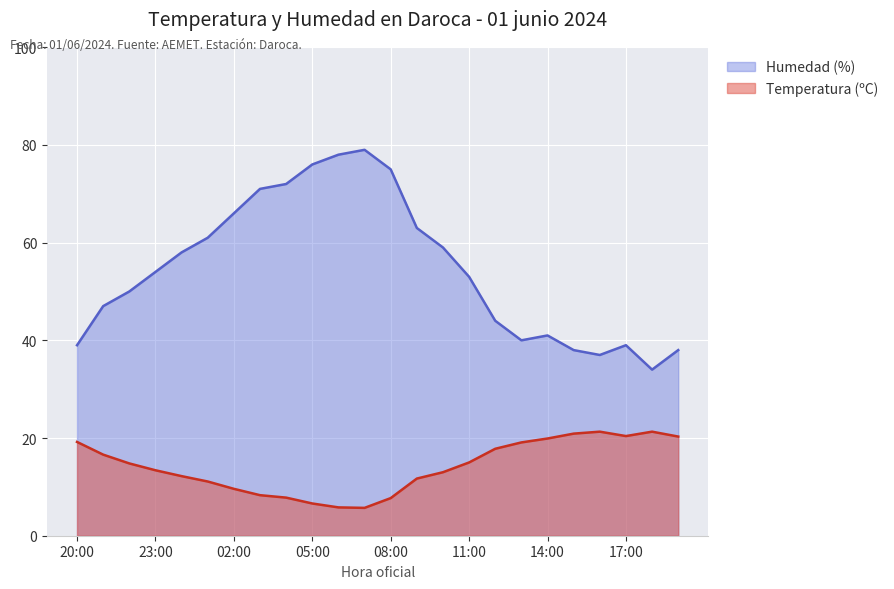

Between 23:00 and 11:00, which series saw the biggest shift?

Temperatura (ºC)